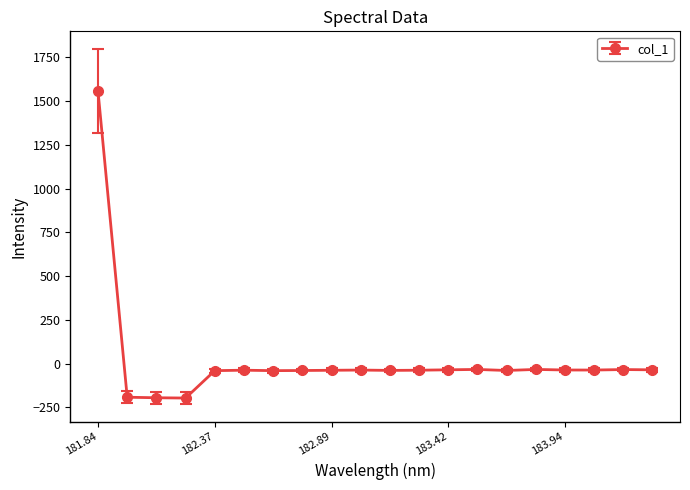

How many negative values are there?

19